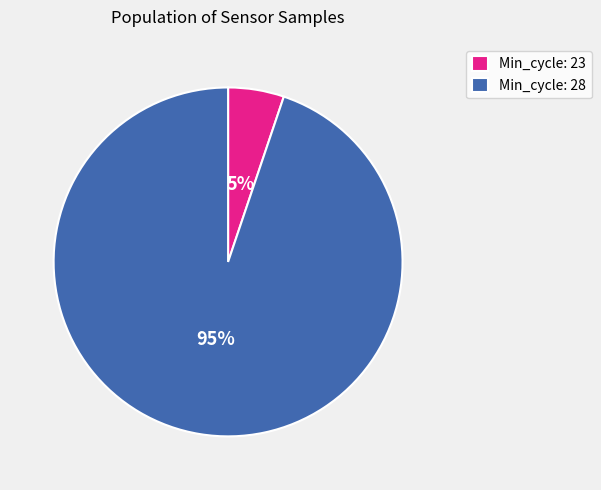

Rank the categories by value from lowest to highest.

Min_cycle: 23, Min_cycle: 28